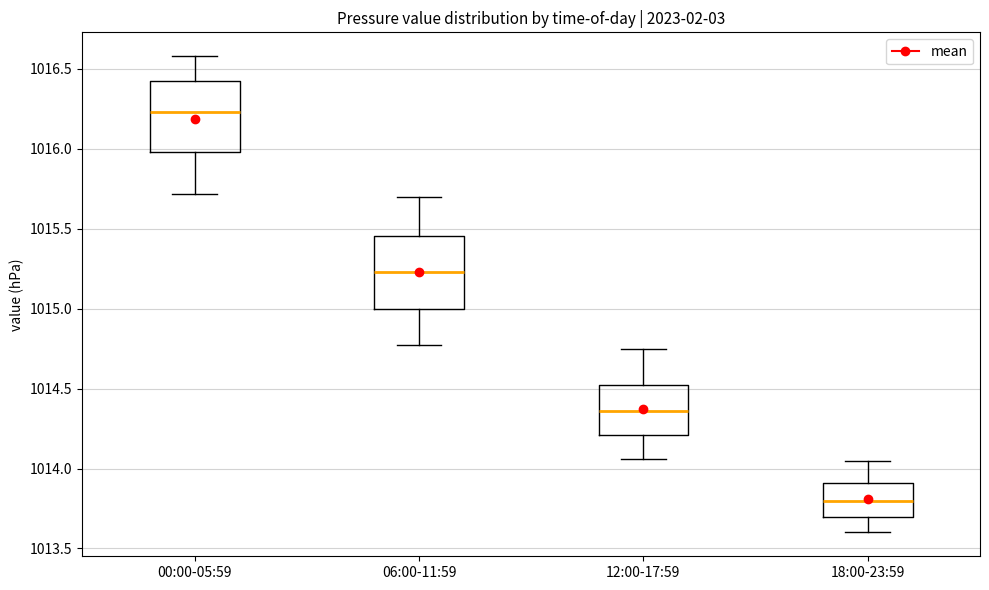

Reading left to right, transcribe this box plot: for each box, give where its median line is, the range the box spans, and where its two whiskers end, as read against the y-axis. The values are not printed on the chart, so give them approximately, as read against the axis.

00:00-05:59: median 1016.25, box 1016.00 to 1016.40, whiskers 1015.70 to 1016.60
06:00-11:59: median 1015.25, box 1015.00 to 1015.45, whiskers 1014.75 to 1015.70
12:00-17:59: median 1014.35, box 1014.20 to 1014.50, whiskers 1014.05 to 1014.75
18:00-23:59: median 1013.80, box 1013.70 to 1013.90, whiskers 1013.60 to 1014.05